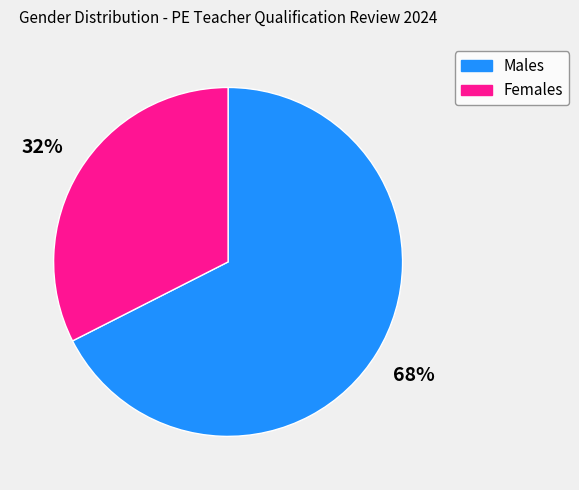

To the nearest percent, what is the average slice percentage?

50%